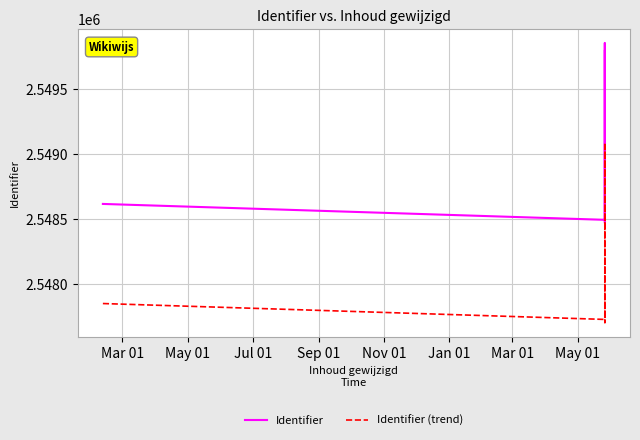

Which series has the largest total across all categories?

Identifier